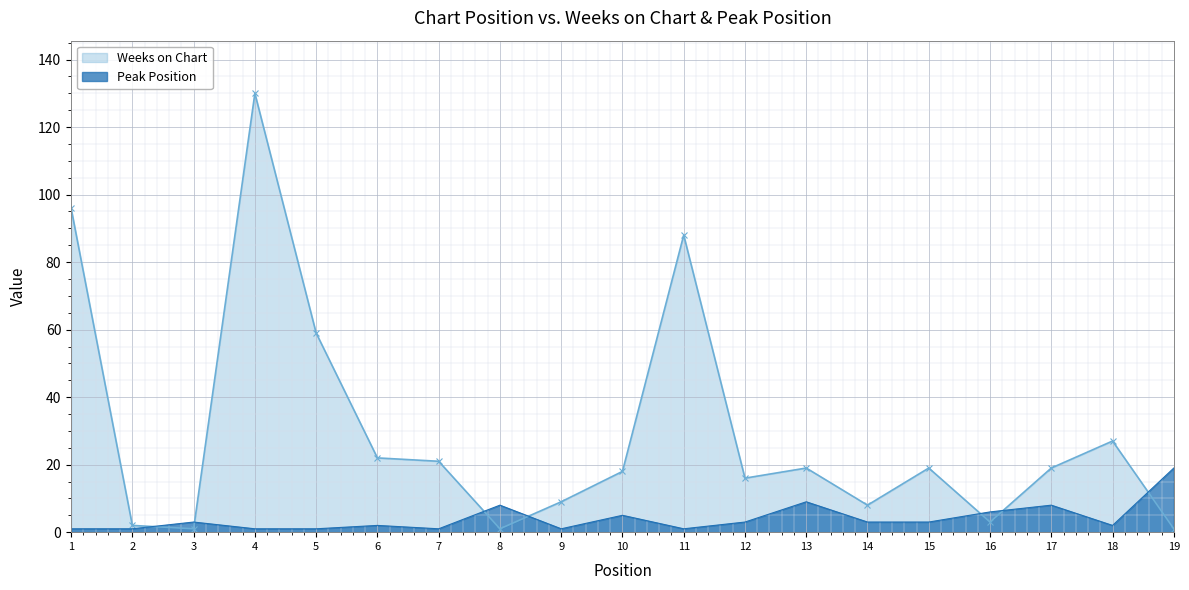

Rank the series at 16 from lowest to highest value.

Weeks on Chart, Peak Position